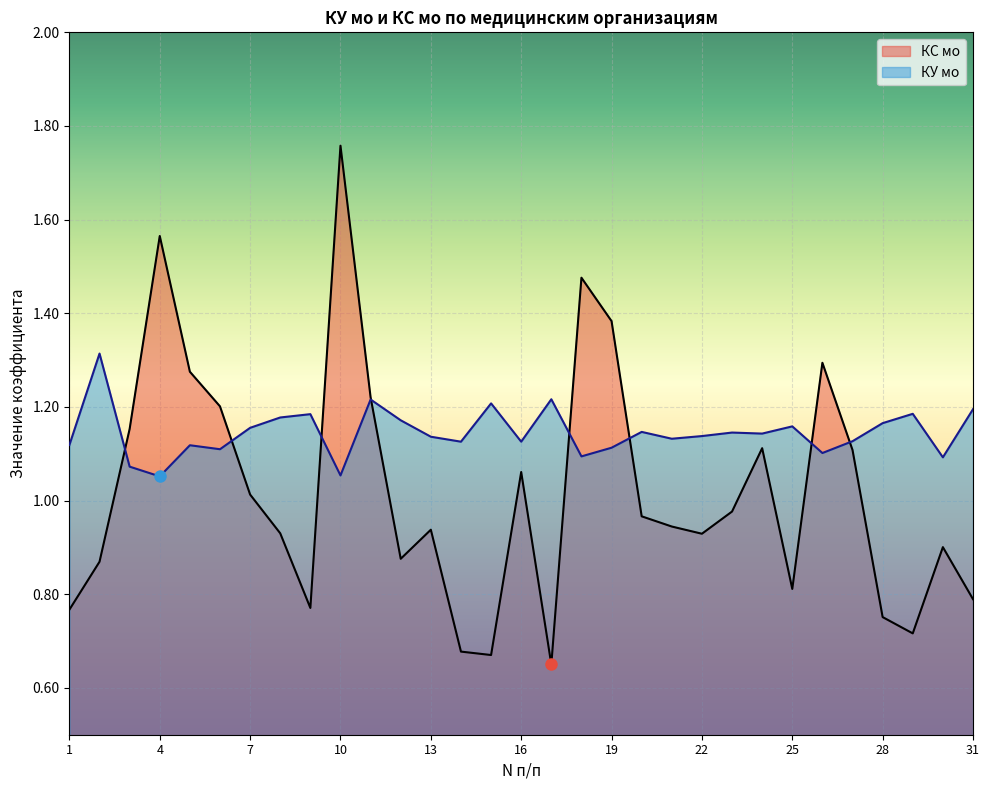

What is the value of the КУ мо point at the 28th from the left?

1.2